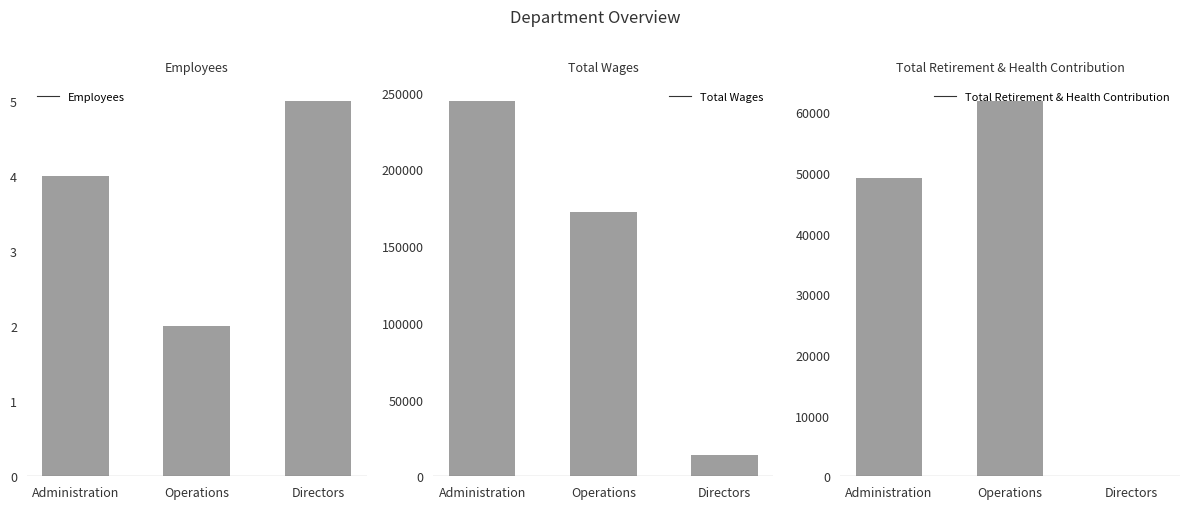

Between Operations and Directors, which is larger?

Directors